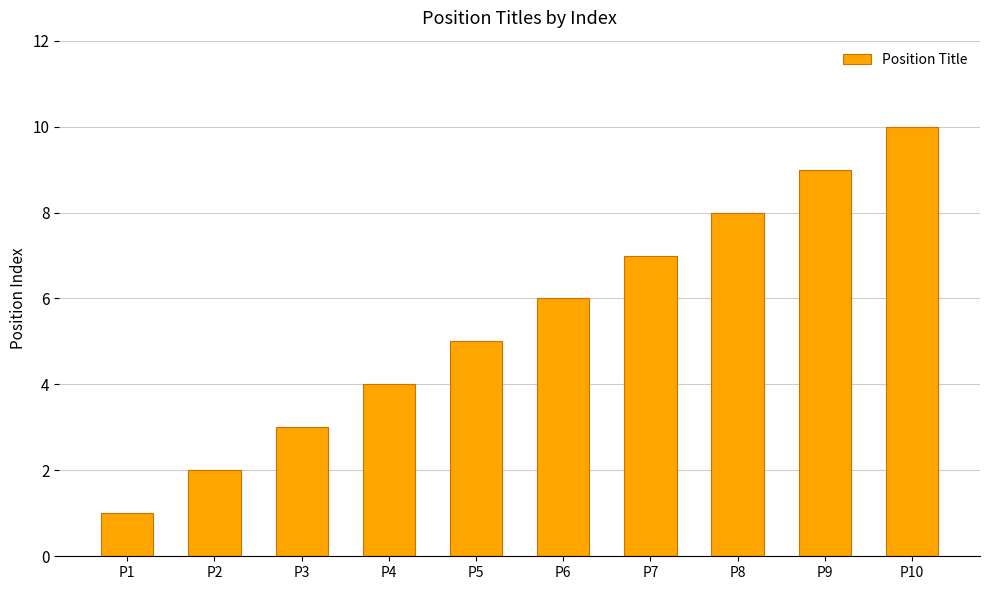

What is the maximum value shown in the chart?

10